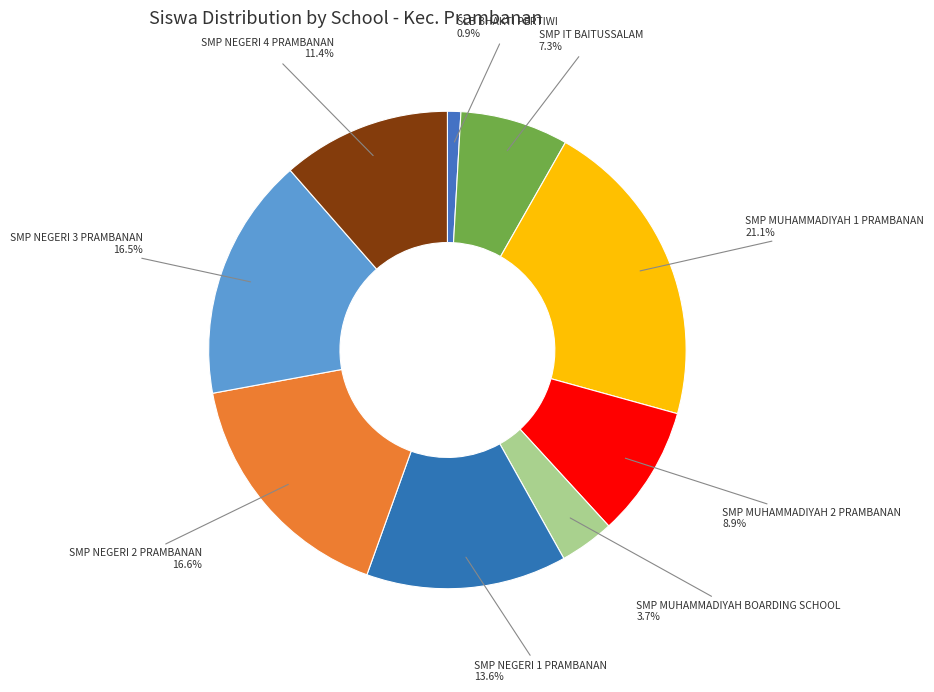

How many segments does this pie chart have?

9